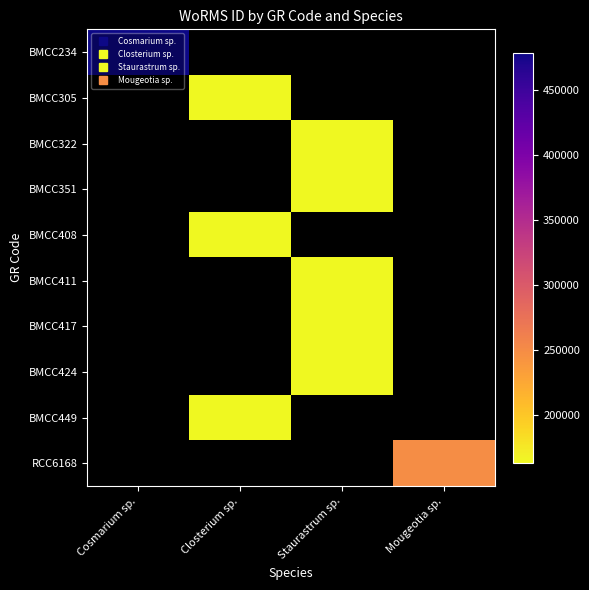

True or false: RCC6168 has a value of 163397.0 at Mougeotia sp..

False